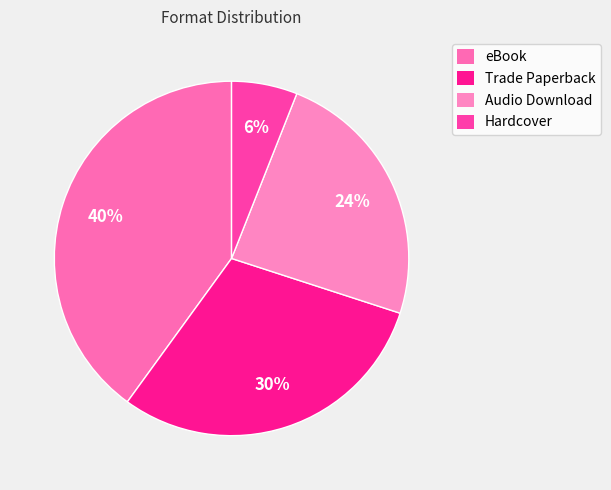

Approximately how many times larger is the value at eBook compared to Trade Paperback?

1.3